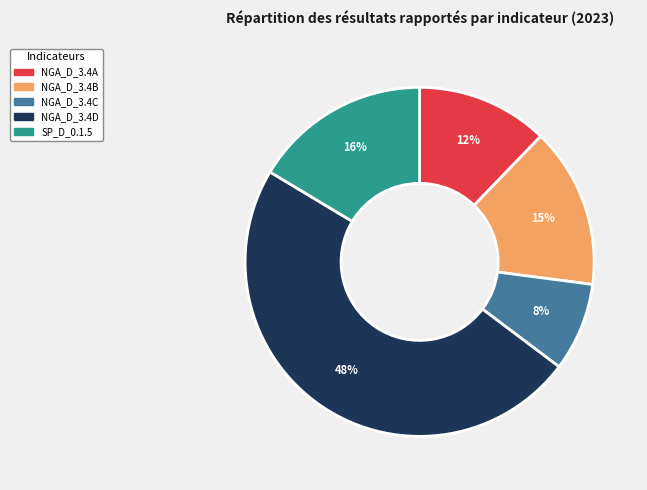

Rank the categories by value from highest to lowest.

NGA_D_3.4D, SP_D_0.1.5, NGA_D_3.4B, NGA_D_3.4A, NGA_D_3.4C